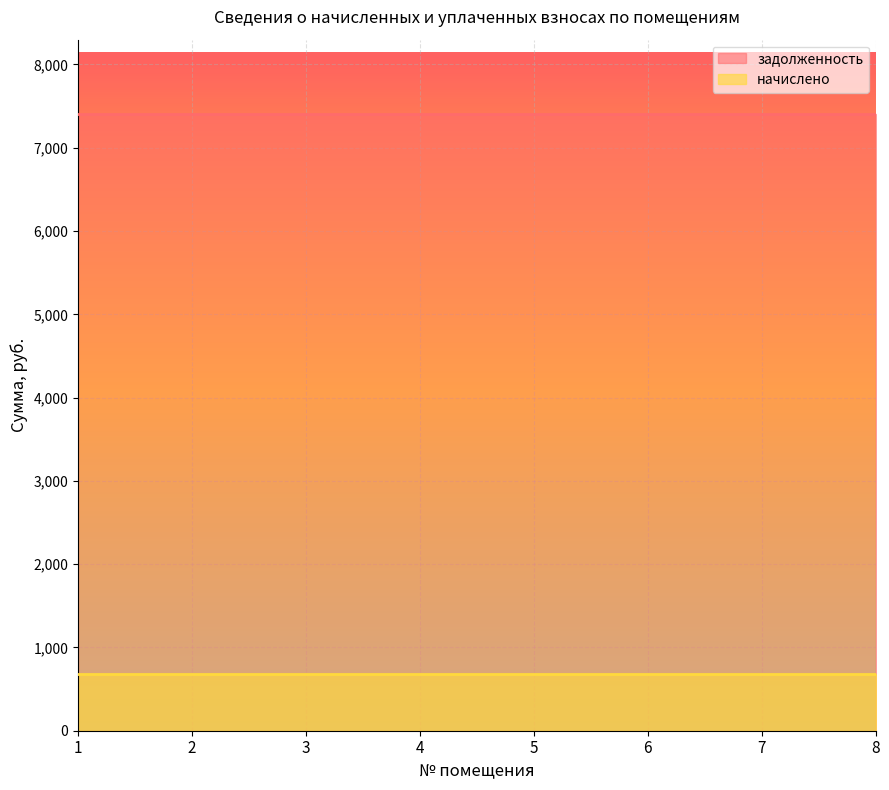

What is the spread (max minus min) of values at 3?

6728.4